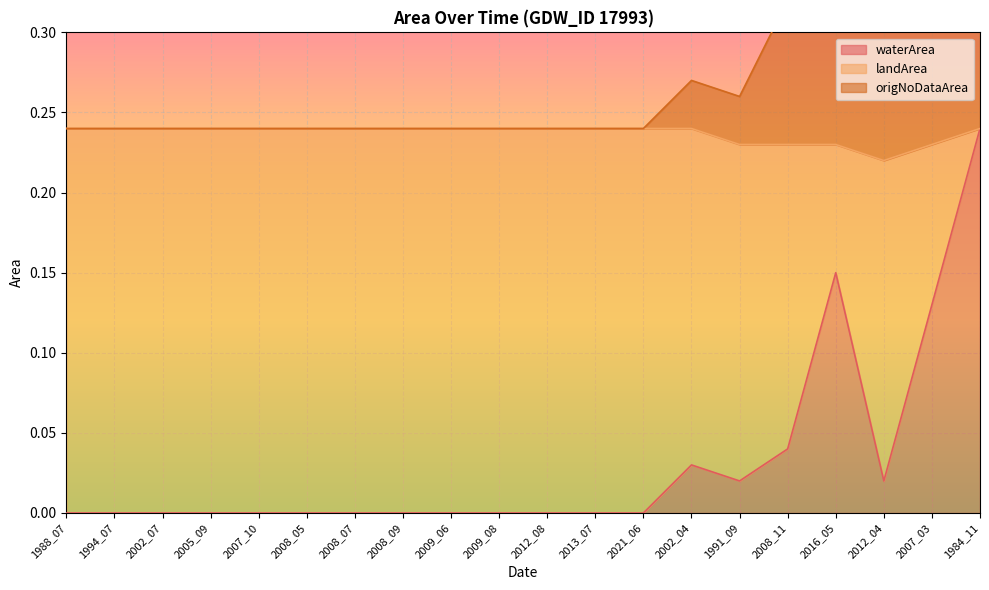

True or false: origNoDataArea and waterArea intersect in this chart.

False